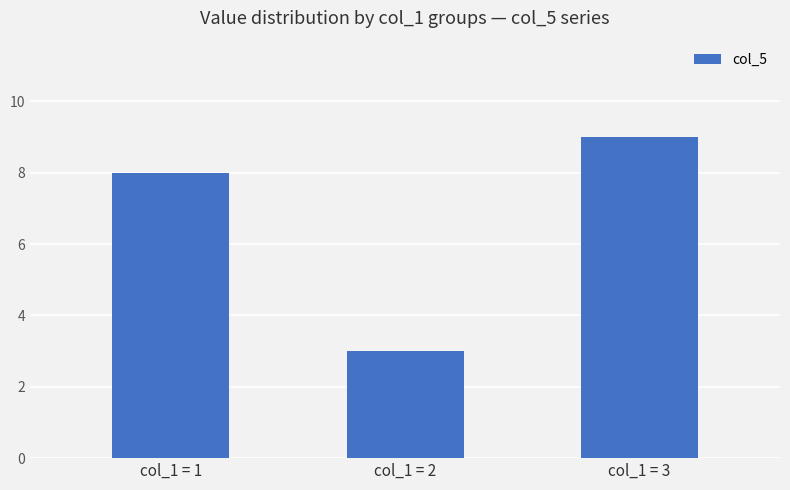

Reading left to right, extract all data points from this chart.

8	3	9